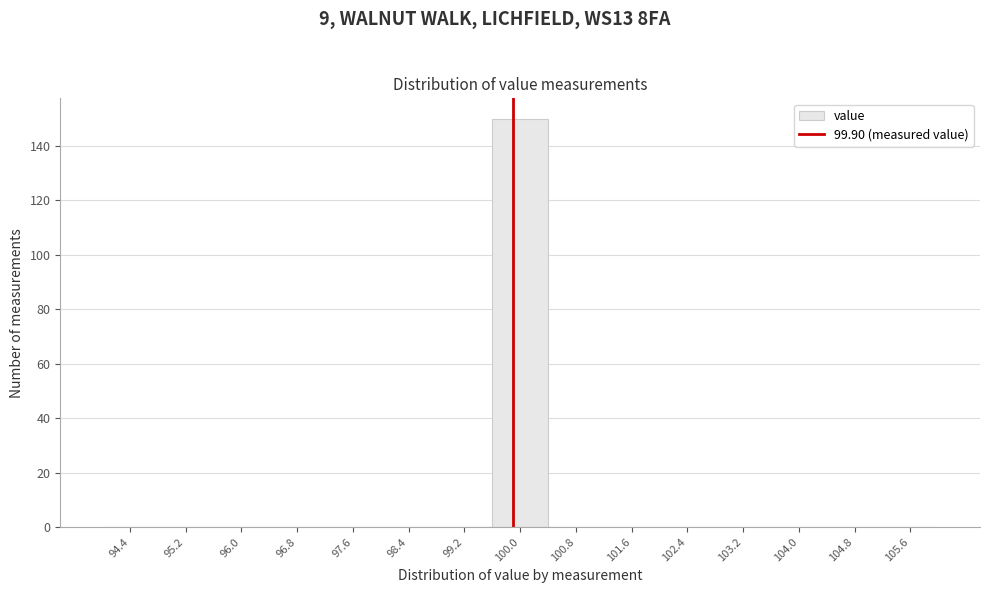

Reading left to right, list every bar in this chart as the range it spans on the x-axis followed by its height. The values are not printed on the chart, so give them approximately, as read against the axis.

94.0 to 94.8: 0
94.8 to 95.6: 0
95.6 to 96.4: 0
96.4 to 97.2: 0
97.2 to 98.0: 0
98.0 to 98.8: 0
98.8 to 99.6: 0
99.6 to 100.4: 150
100.4 to 101.2: 0
101.2 to 102.0: 0
102.0 to 102.8: 0
102.8 to 103.6: 0
103.6 to 104.4: 0
104.4 to 105.2: 0
105.2 to 106.0: 0